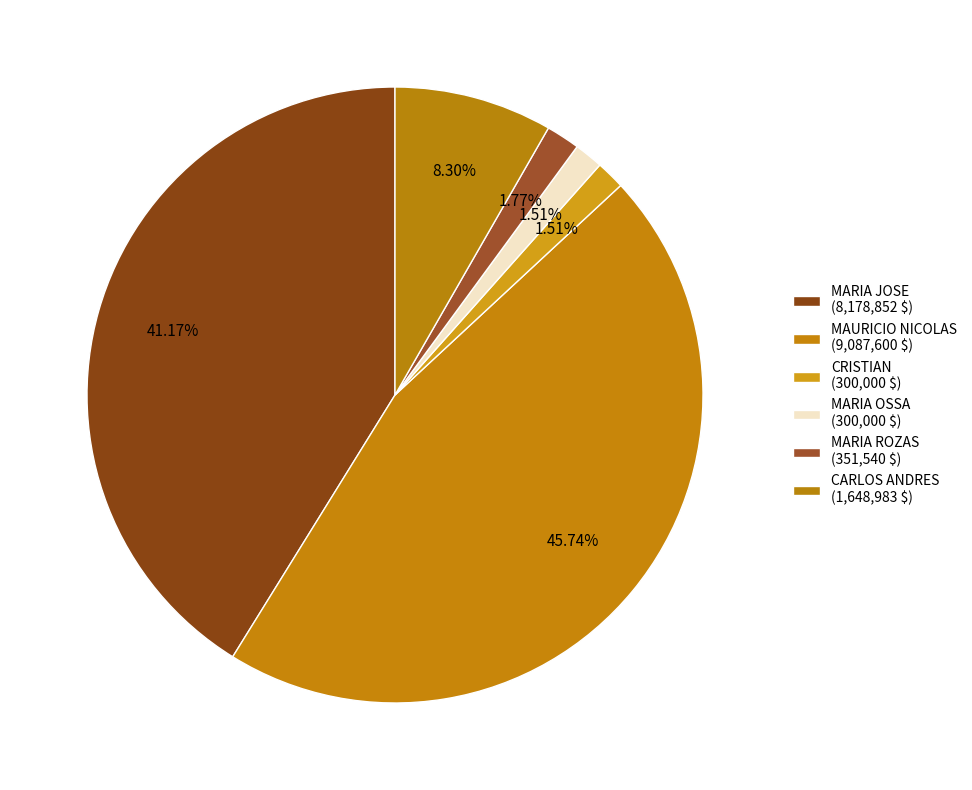

How many segments does this pie chart have?

6